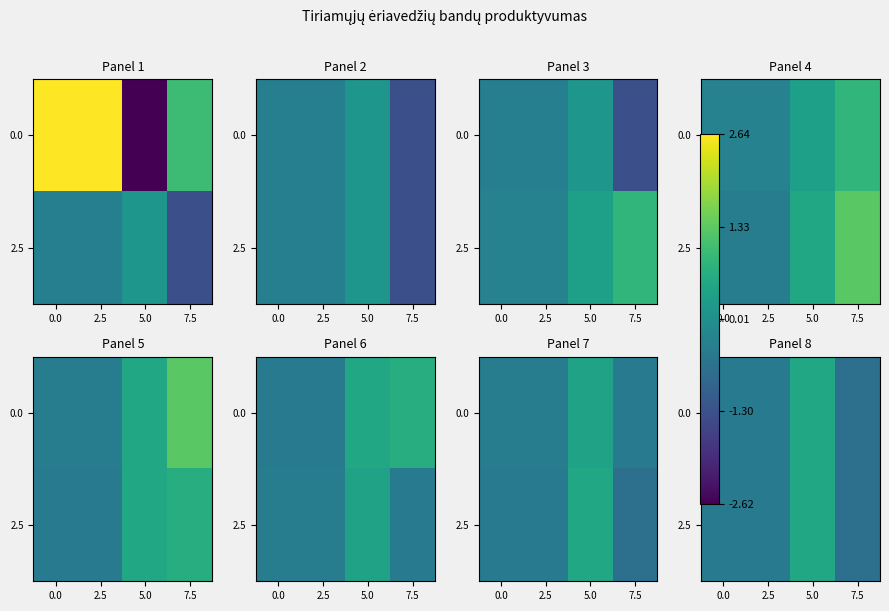

What is the difference between the maximum and second lowest values in the 2.5 series?

0.9